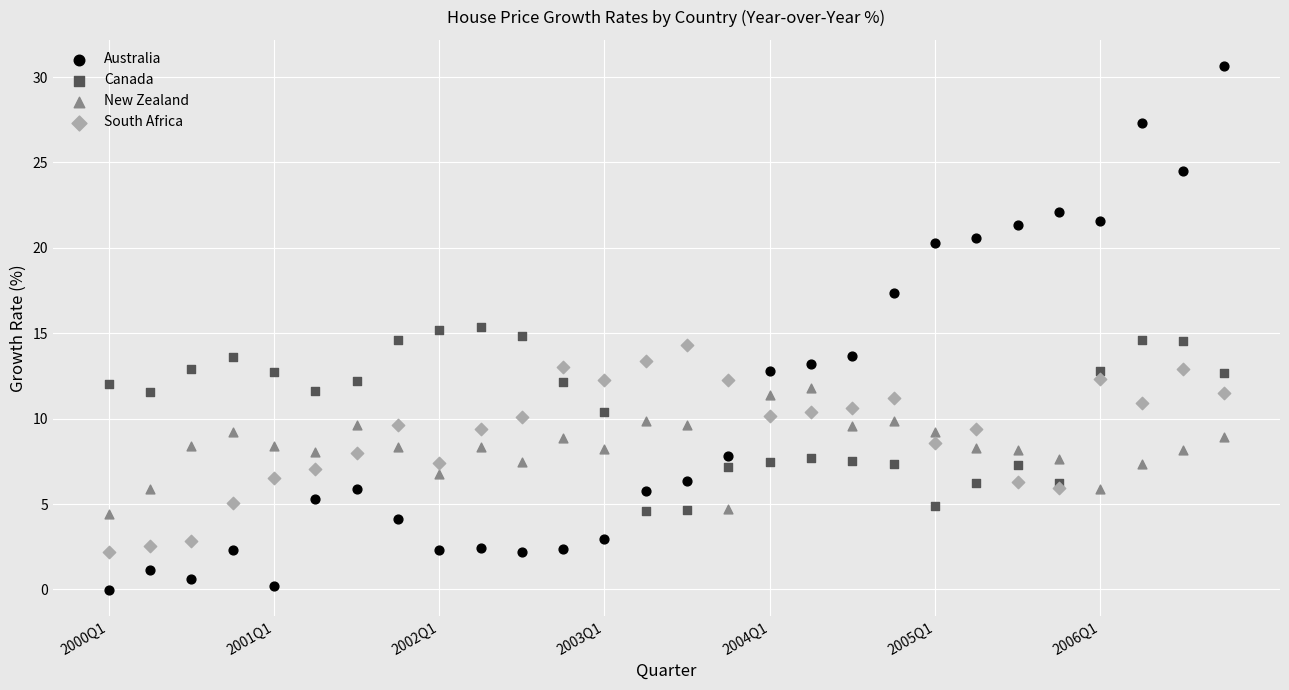

Which series contains the highest Y value?

Australia